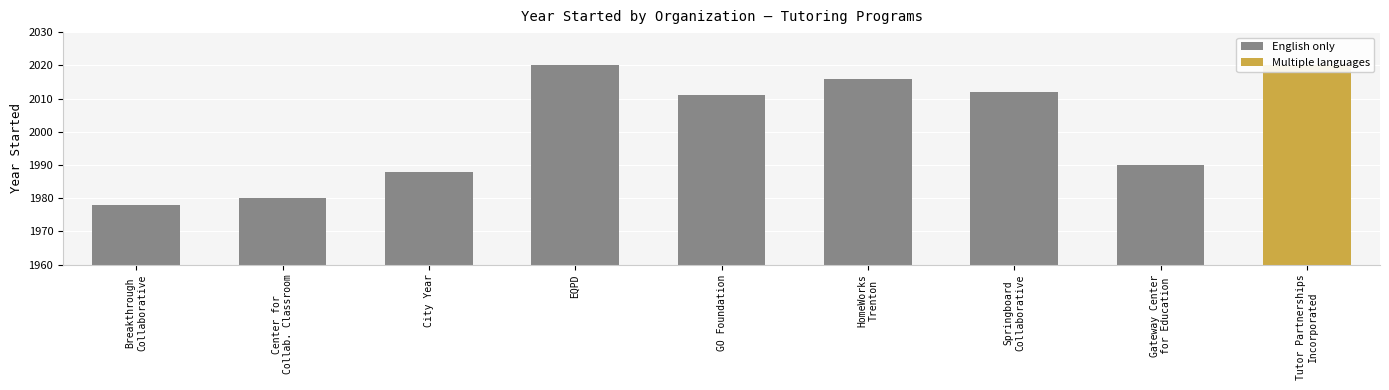

What is the label of the 4th bar from the left?

EQPD